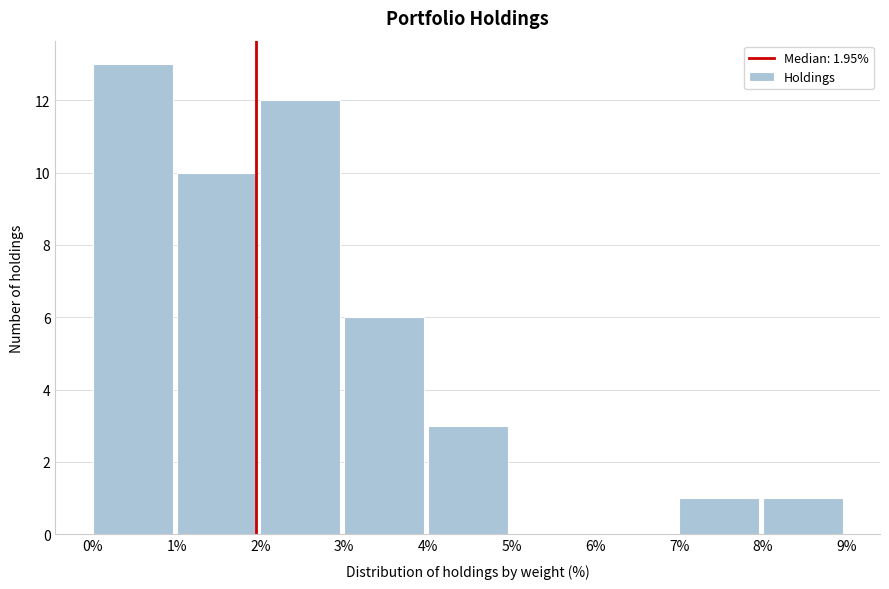

What is the height of the bar covering 2% to 3% on the x-axis? The values are not printed on the chart, so give them approximately, as read against the axis.

12